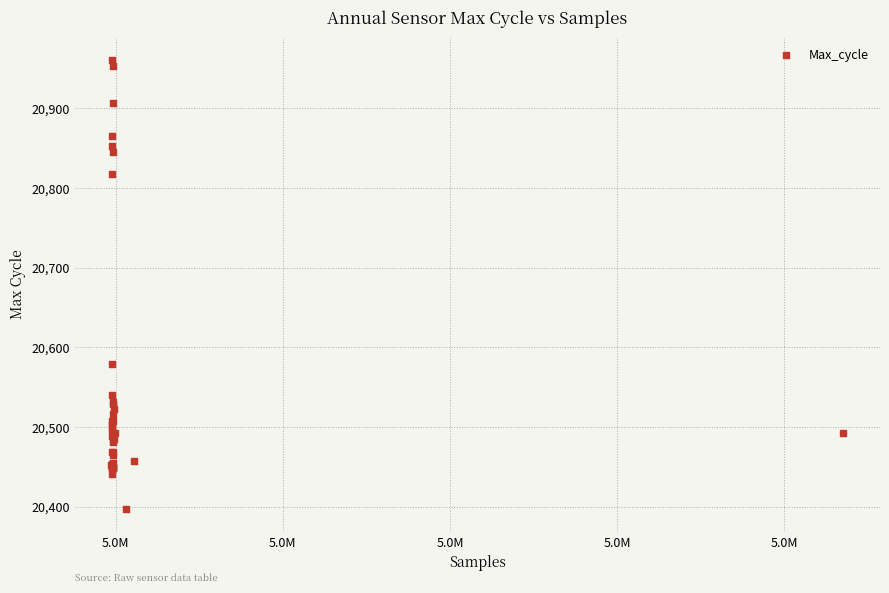

What Y value in the scatter plot is closest to 20679?

20579